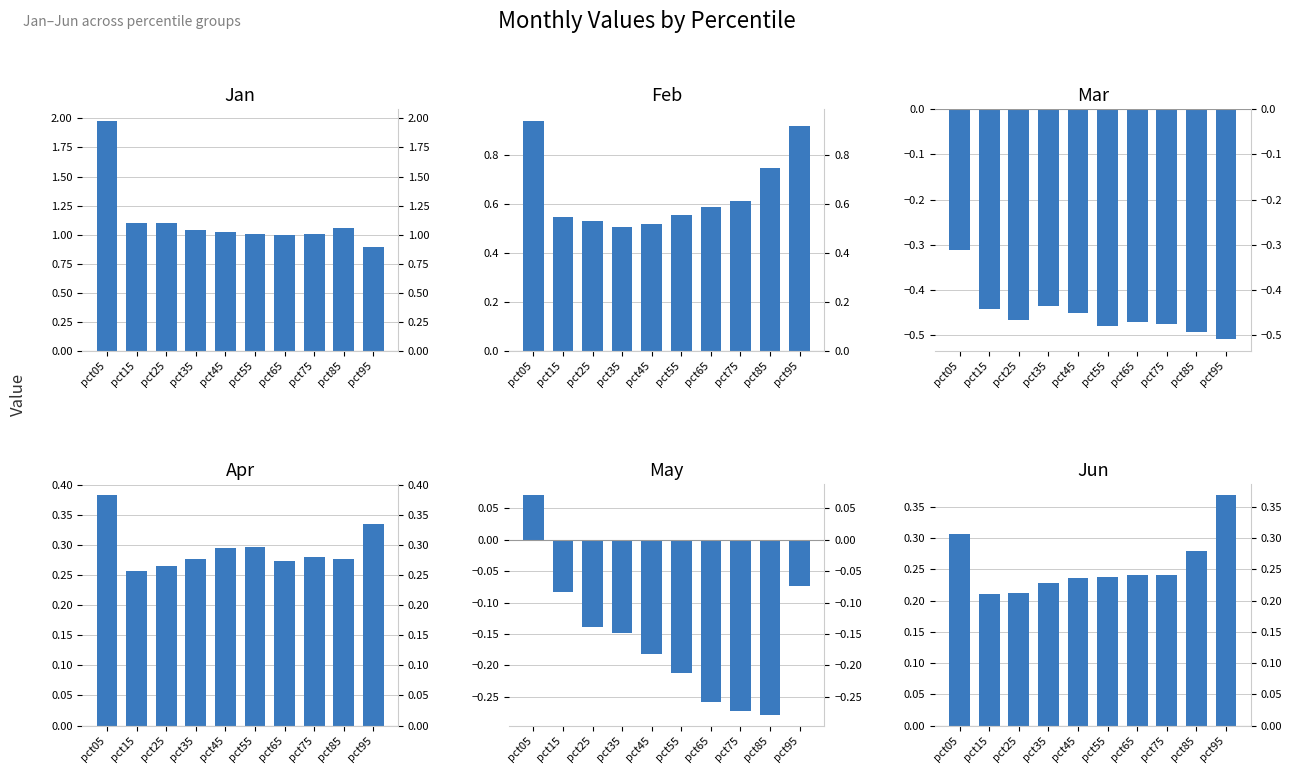

At which label does Jun reach its minimum?

pct15